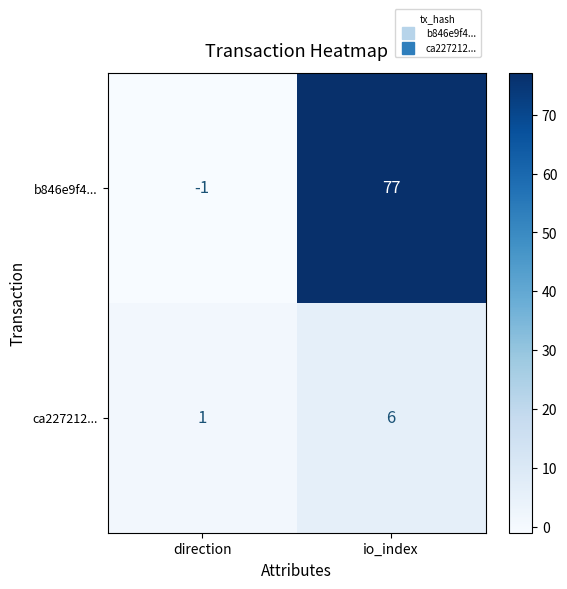

Which series has the widest spread of values?

b846e9f4...